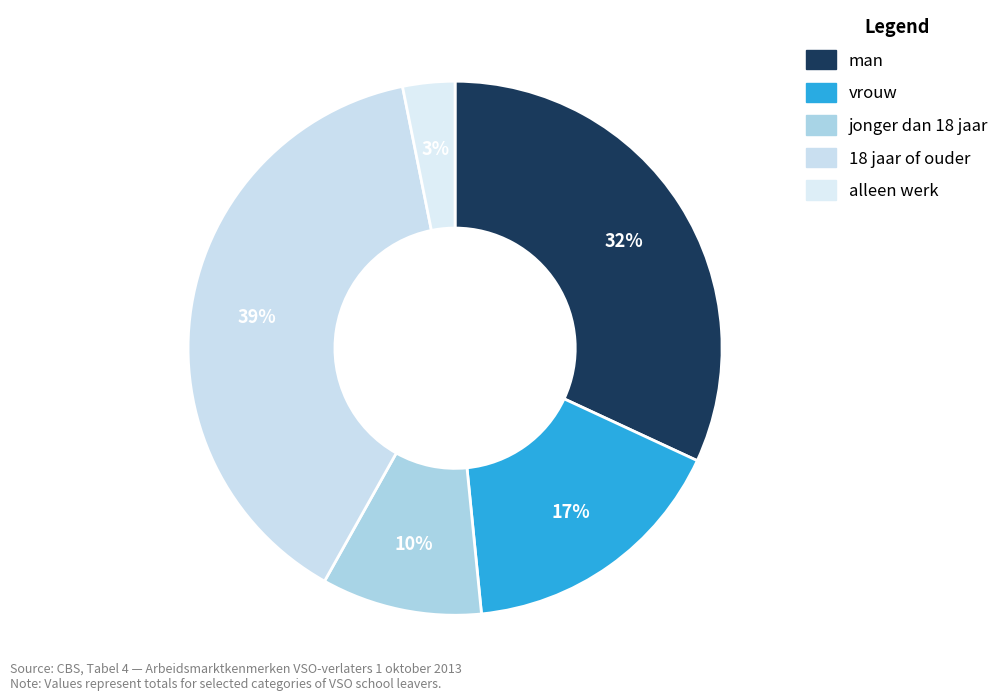

Does 18 jaar of ouder account for over 50% of the chart?

No